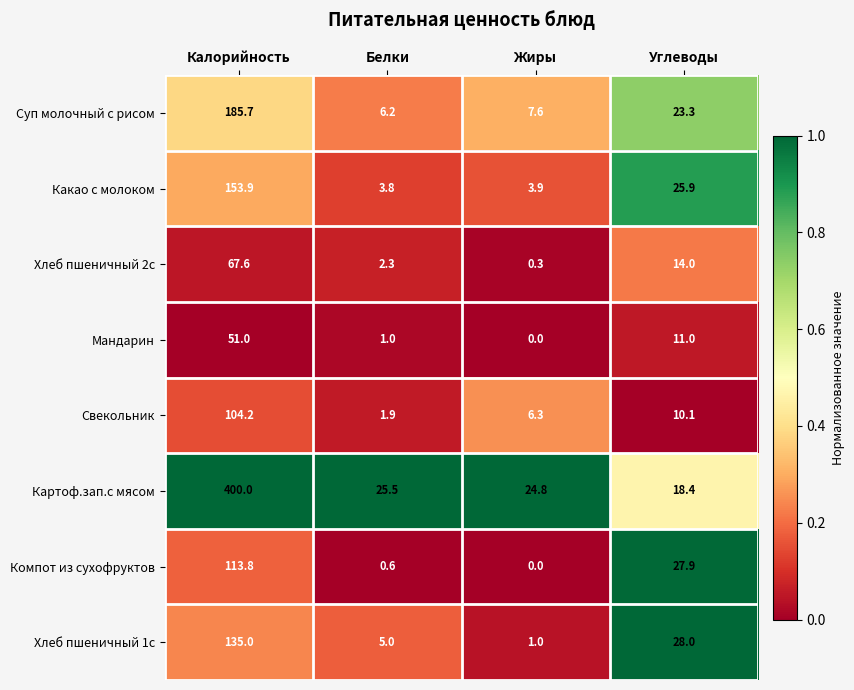

What is the sum of the Хлеб пшеничный 2с values at Жиры and Белки?

2.6